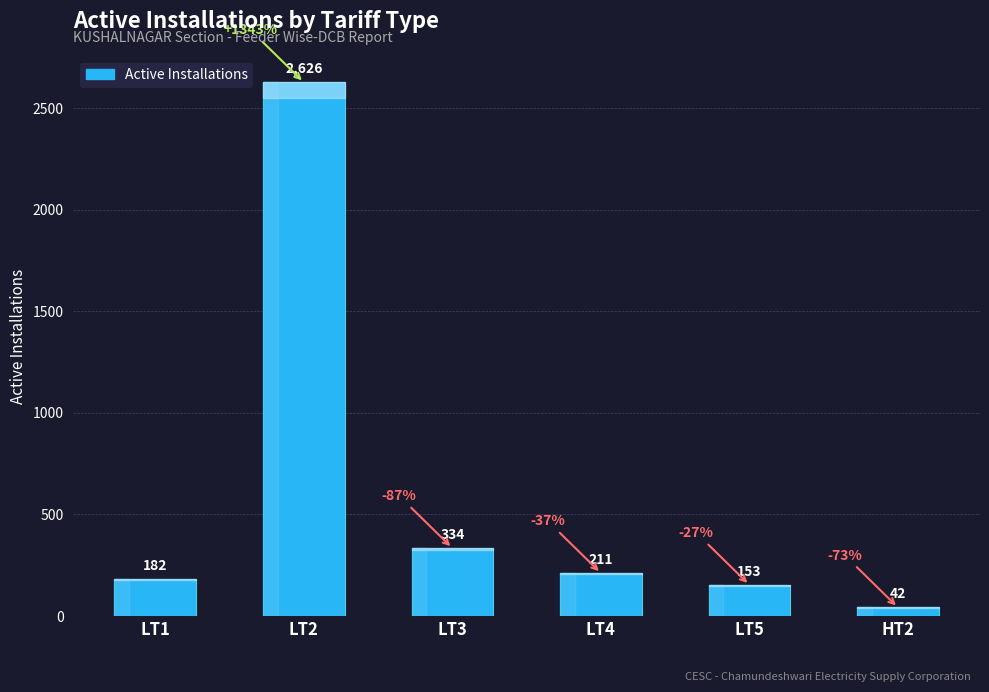

True or false: the data shows 42 at HT2.

True